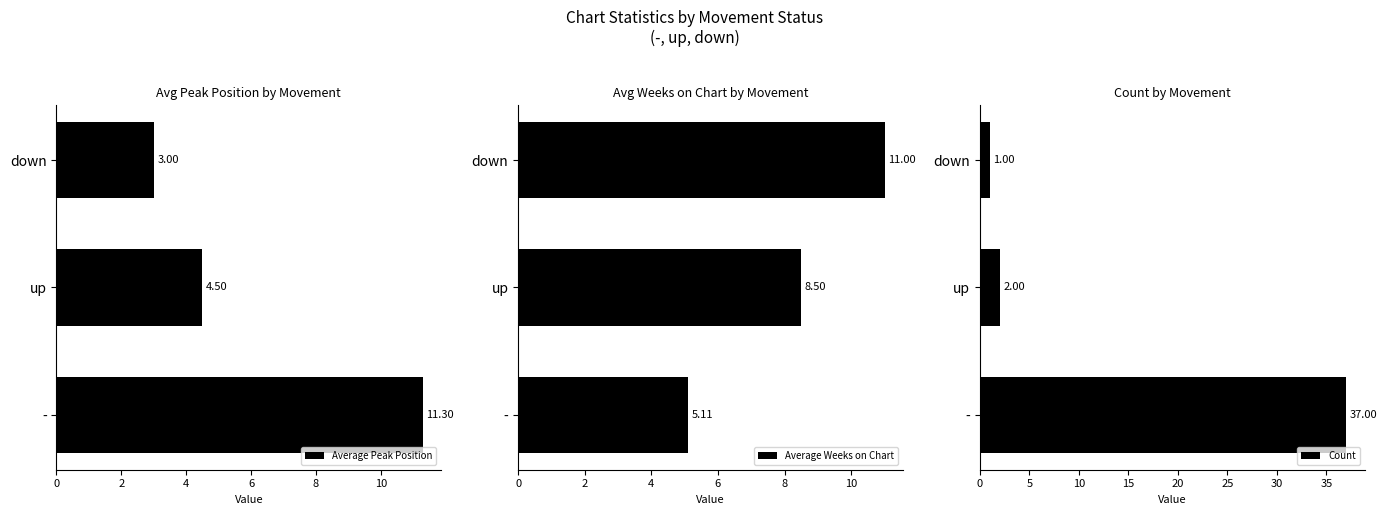

What is the sum of all Count values?

40